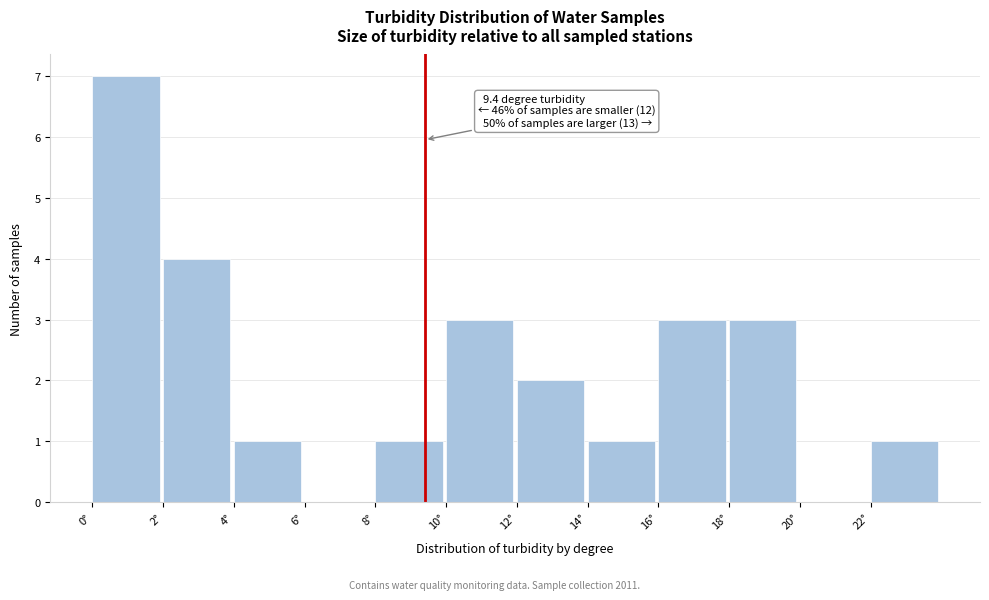

Which range on the x-axis has the tallest bar?

0 to 2